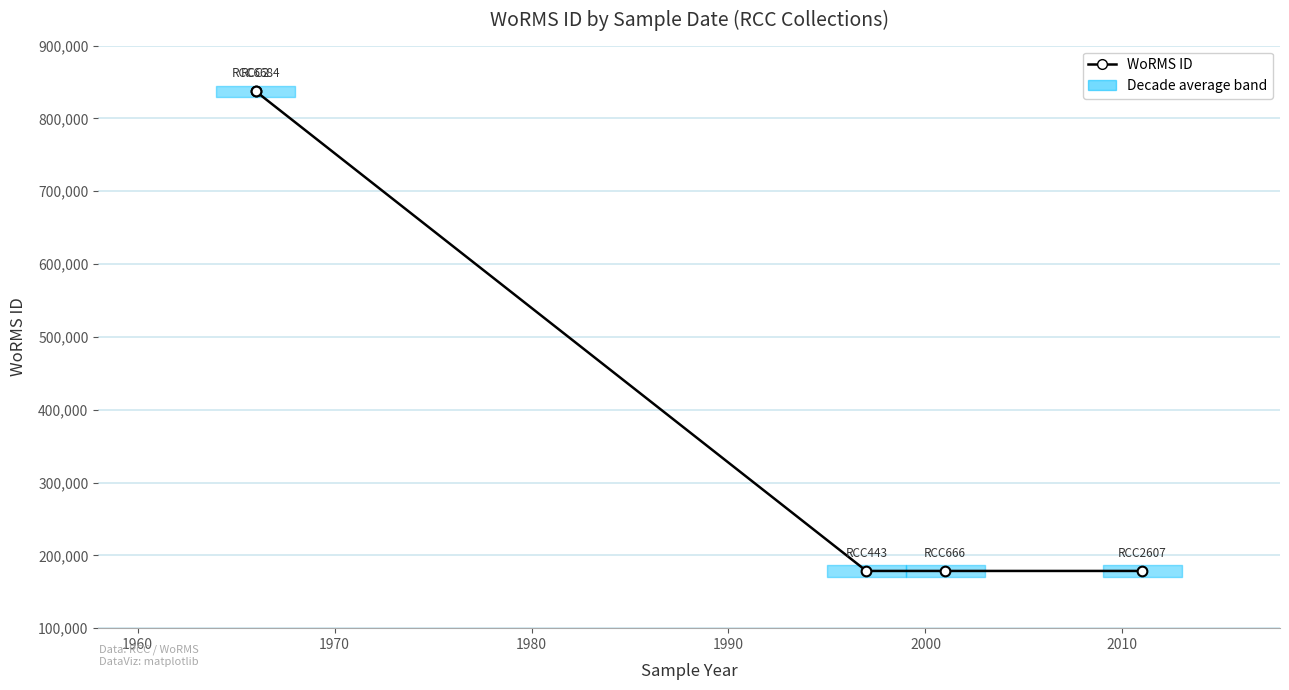

What is the difference between the second highest and minimum values?

658618